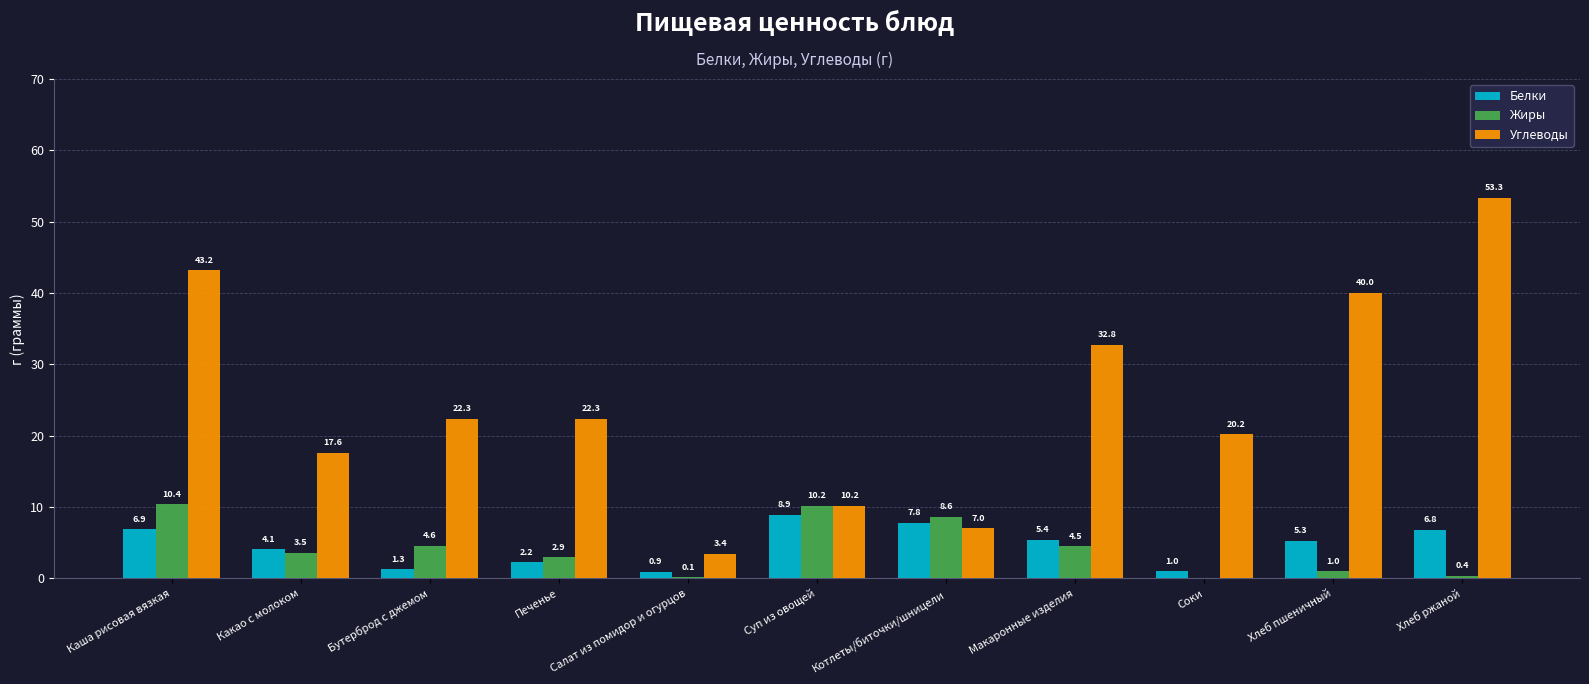

Which series changed the most between Бутерброд с джемом and Печенье?

Жиры